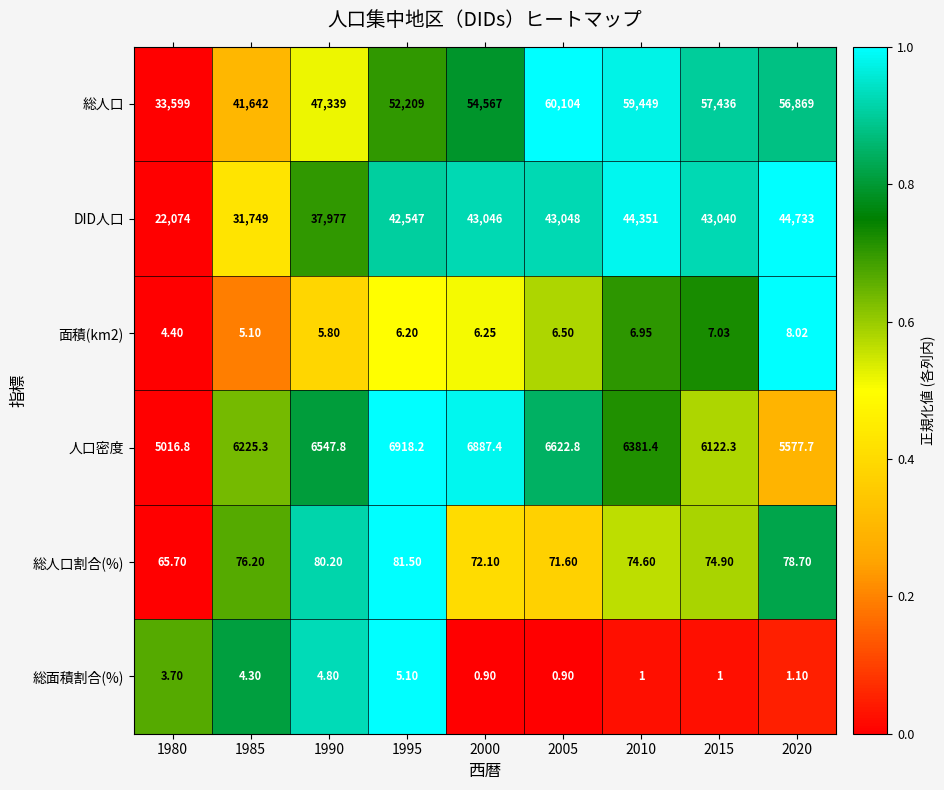

Which series changed the most between 2005 and 2010?

DID人口